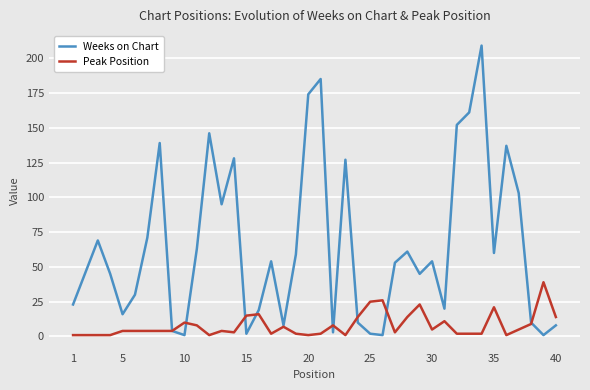

Which series has the widest spread of values?

Weeks on Chart